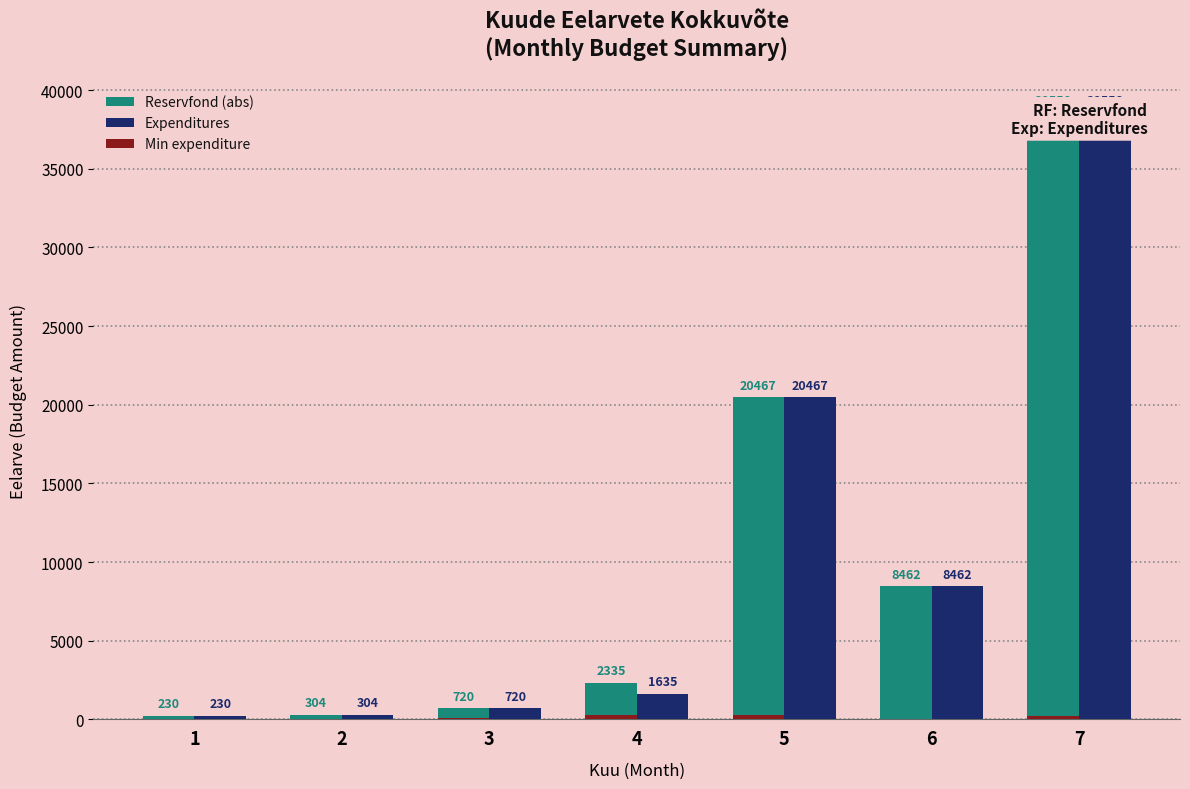

List the series in order of their peak value, lowest first.

Min expenditure, Reservfond (abs), Expenditures